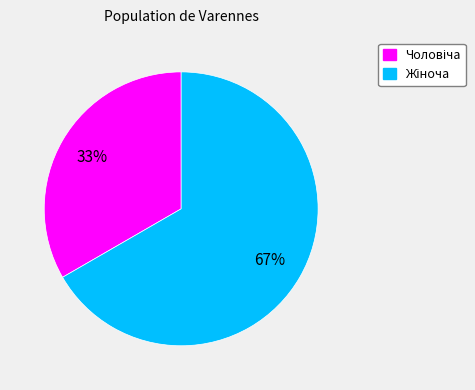

Is there a majority slice in this chart?

Yes